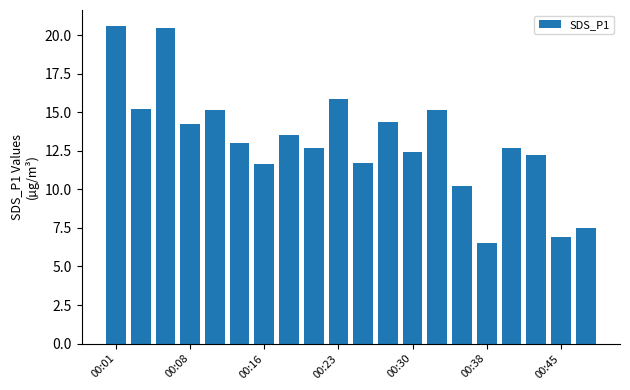

What is the value of the 2nd bar from the left?

15.2